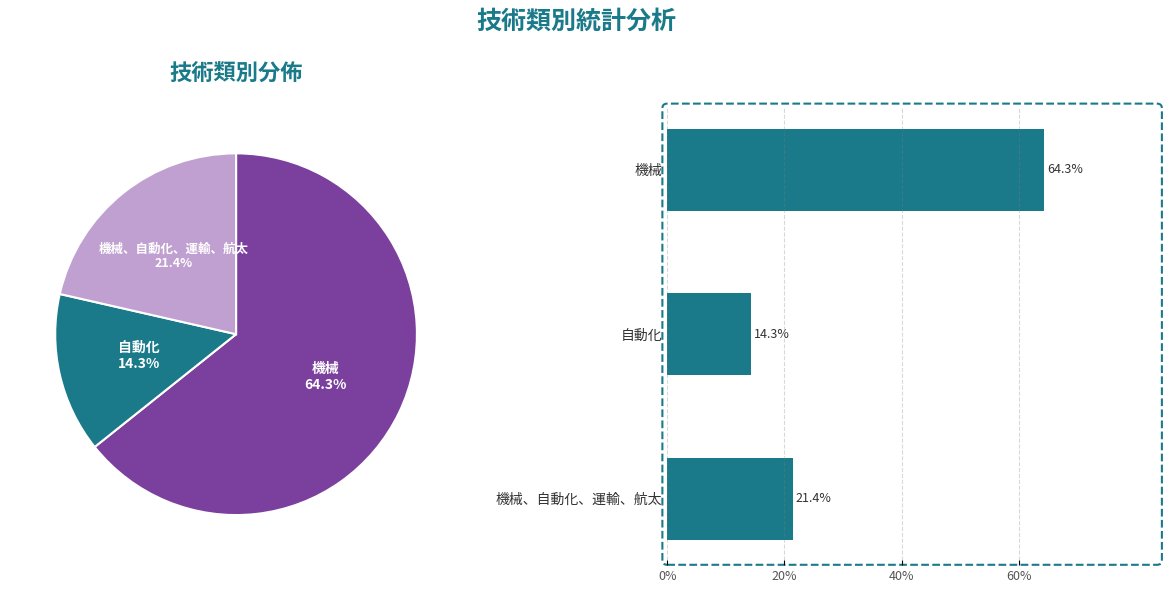

How many segments does this pie chart have?

3